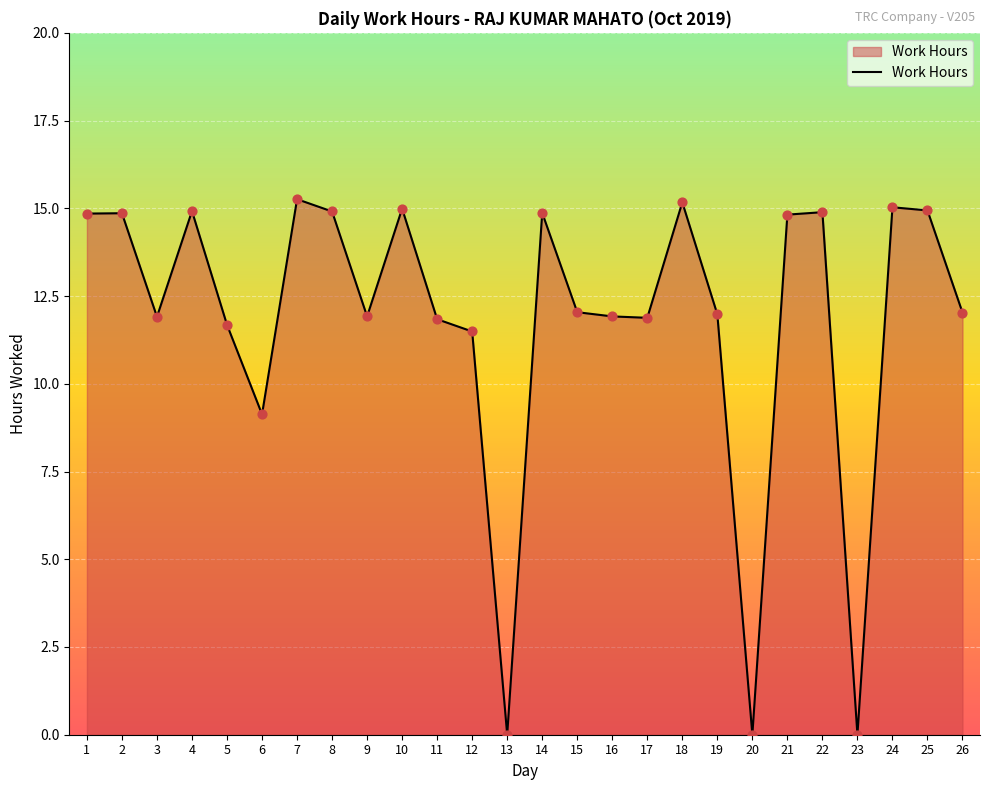

Approximately how many times larger is the value at 10 compared to 16?

1.3